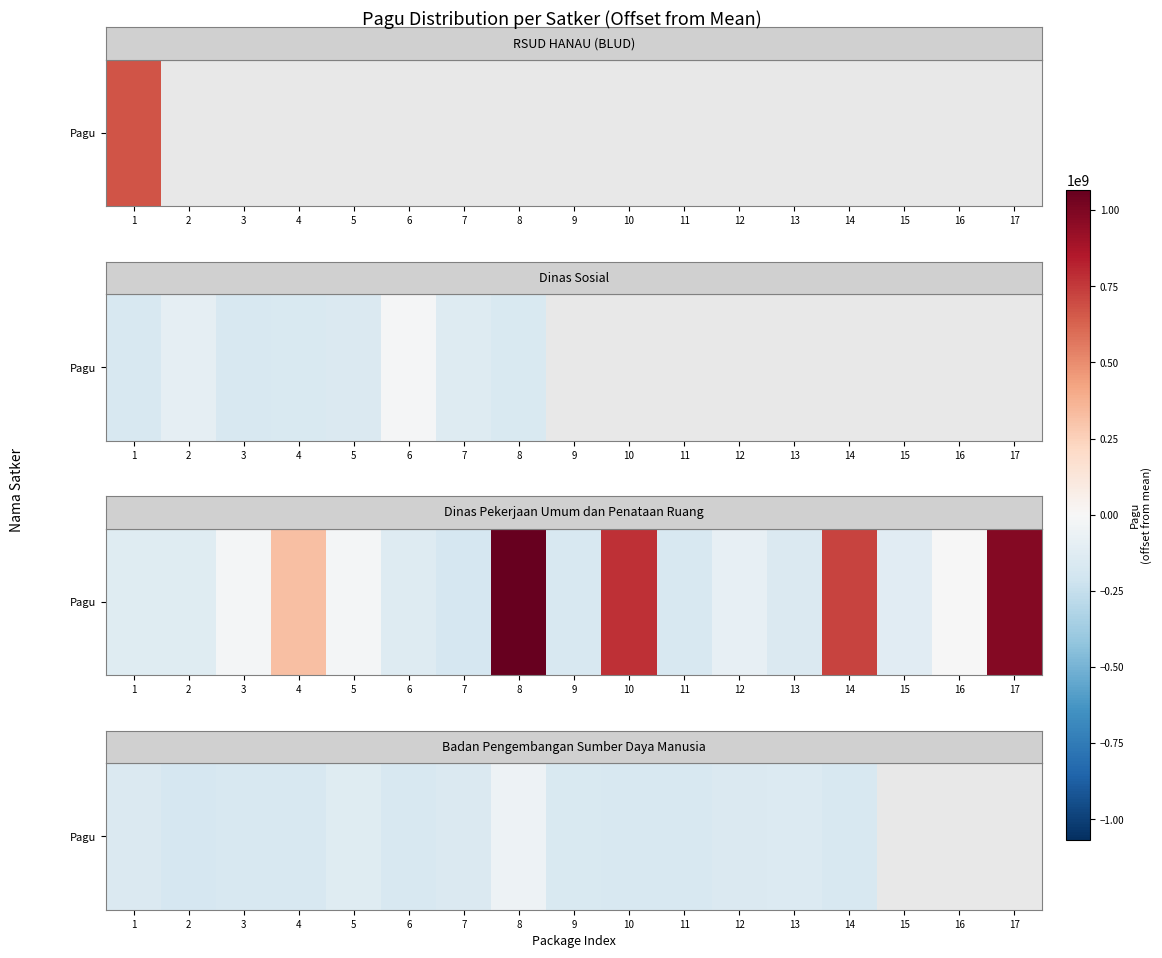

What is the change in value from 1 to 9?

-2865851.0